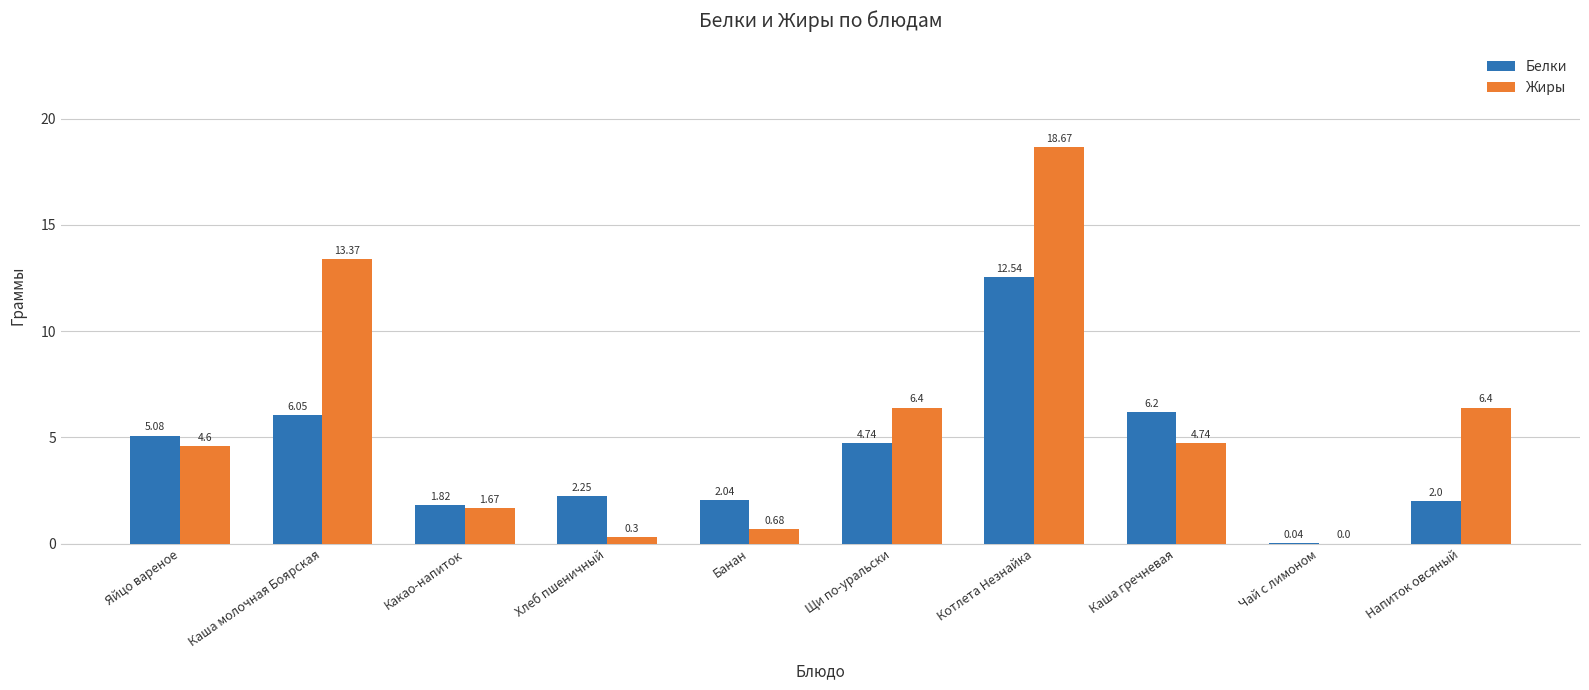

Which category has the highest value in the Белки series?

Котлета Незнайка